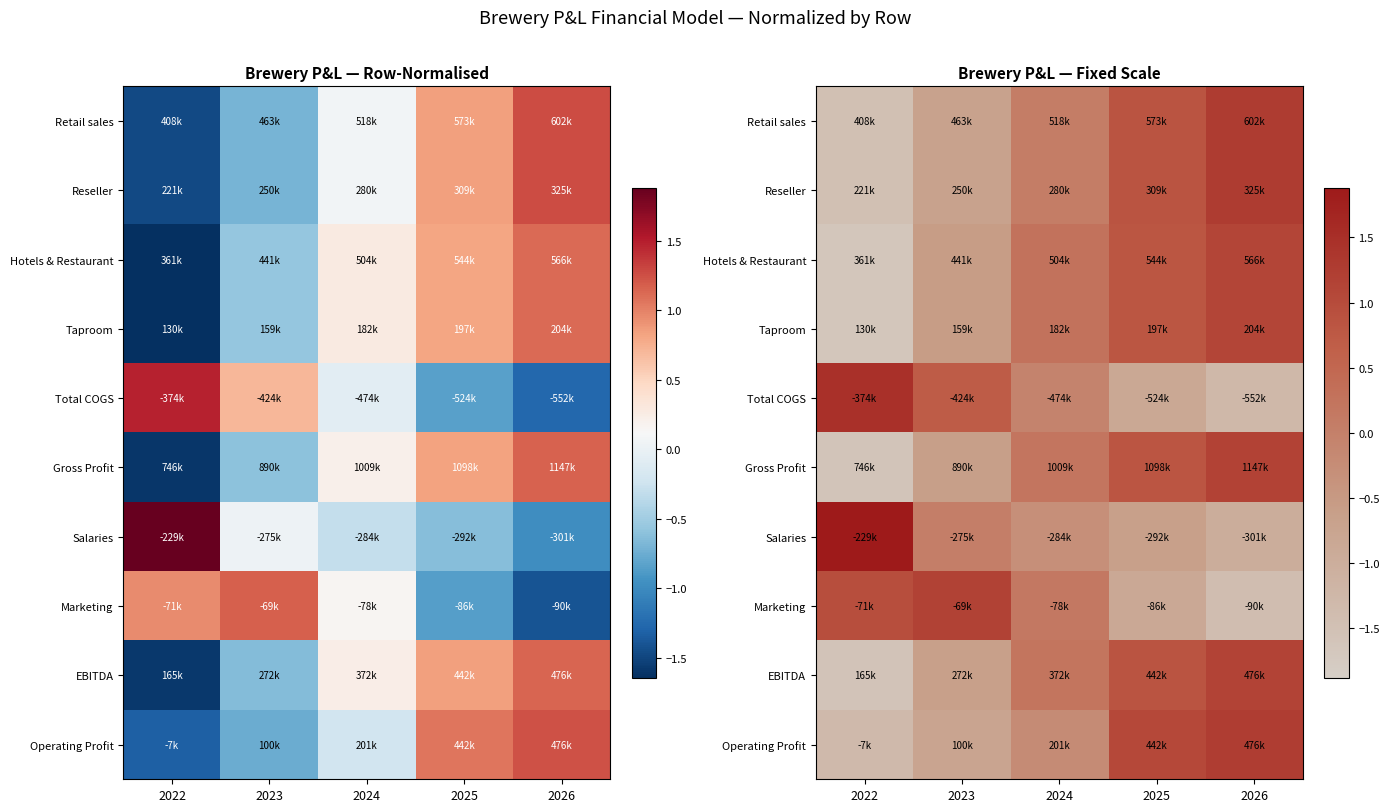

Which category has the highest value in the Gross Profit series?

2026